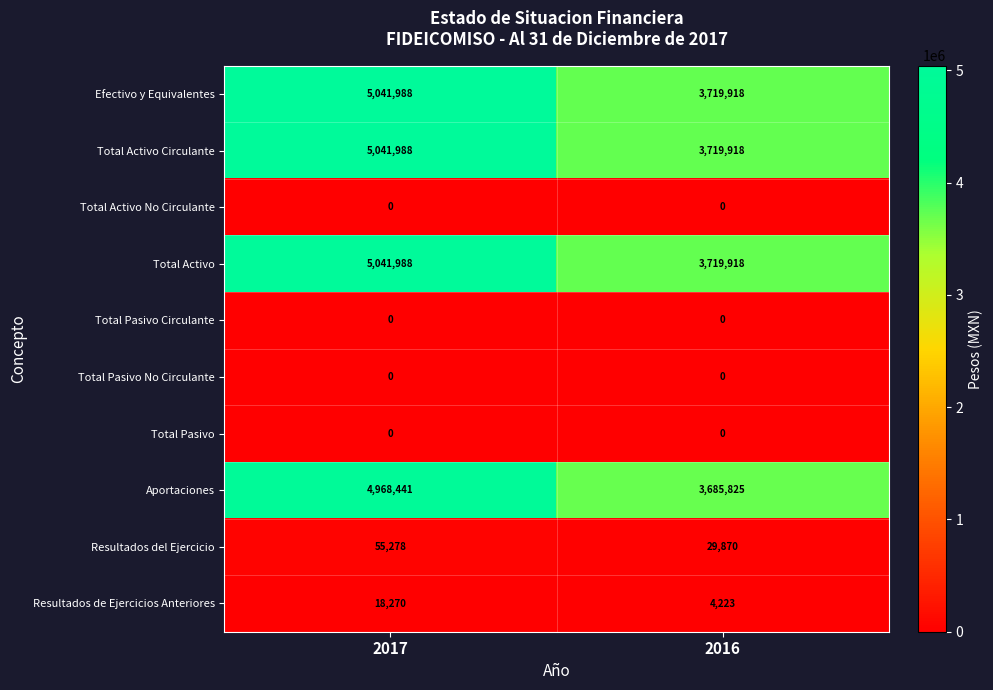

What is the sum of the Aportaciones values at 2017 and 2016?

8654266